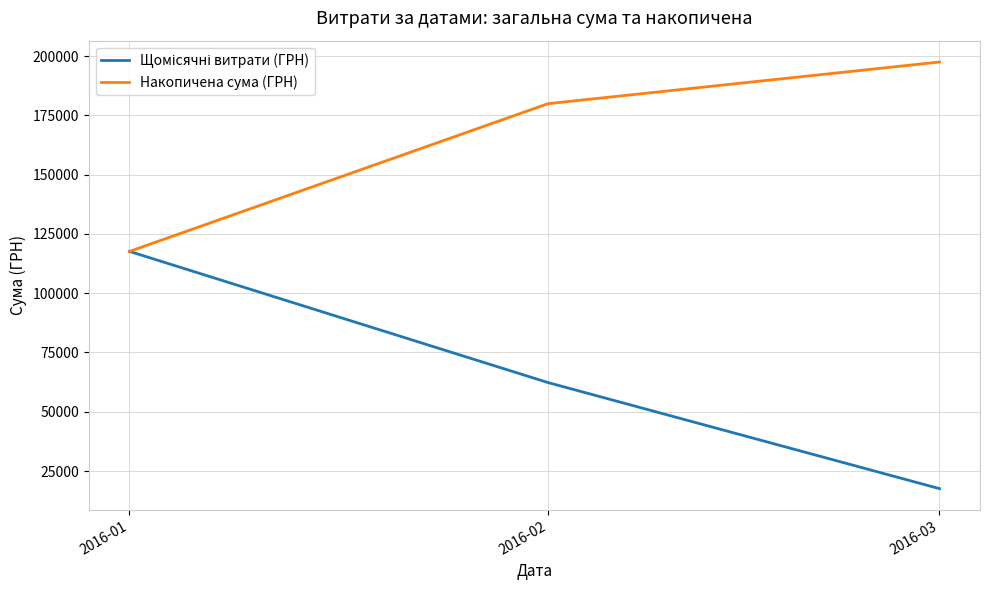

What is the spread (max minus min) of values at 2016-03?

179916.1